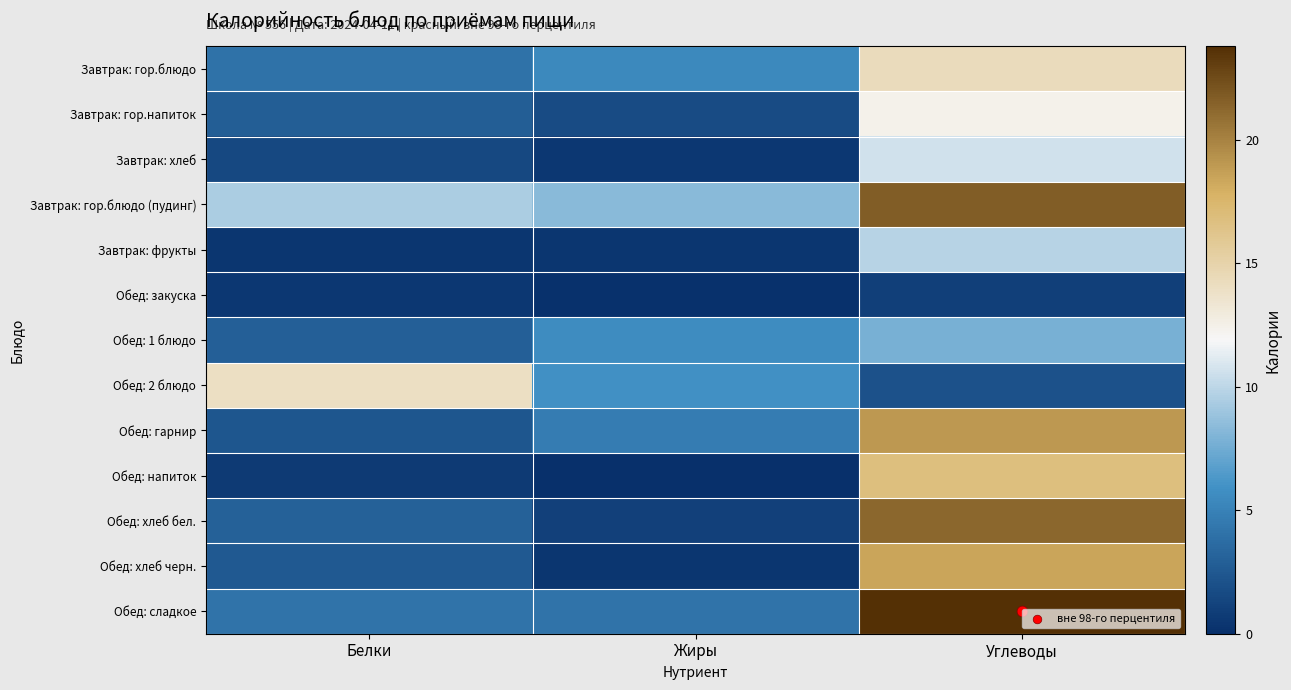

What is the spread (max minus min) of values at Жиры?

8.3